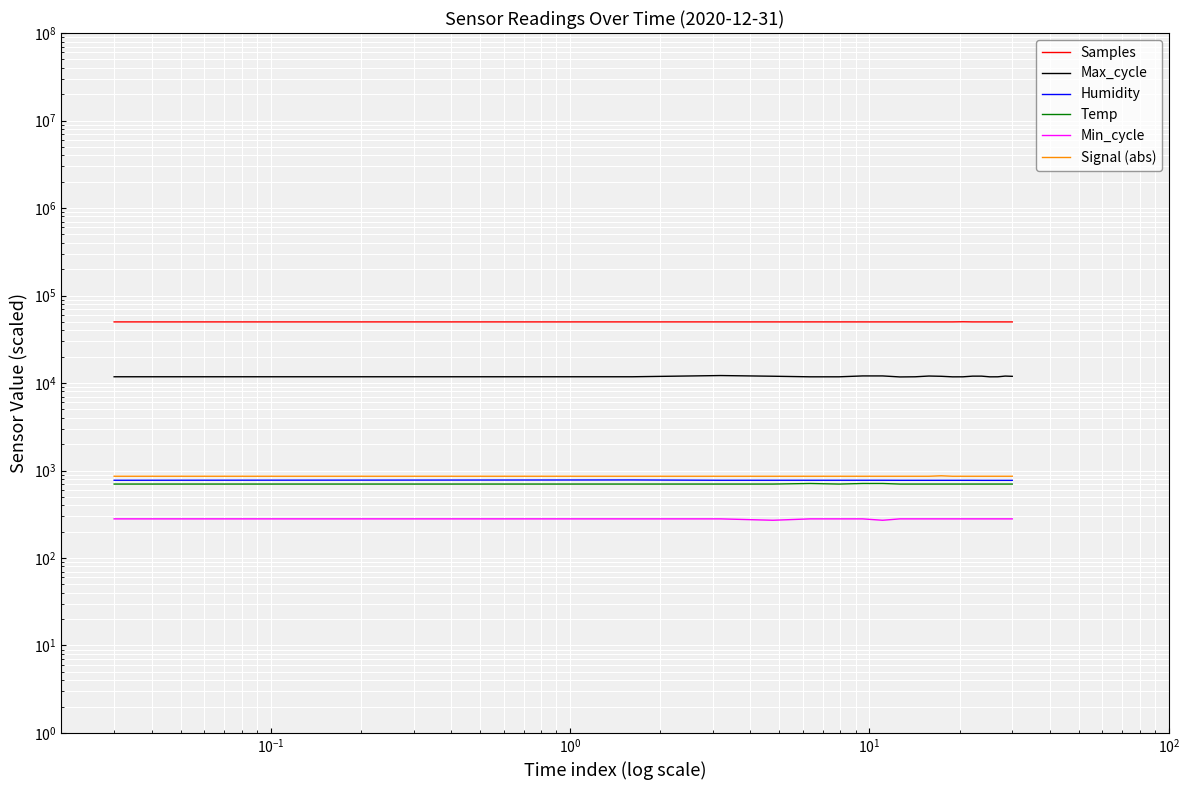

The Humidity series shows 1367.7 at 17. True or false?

False